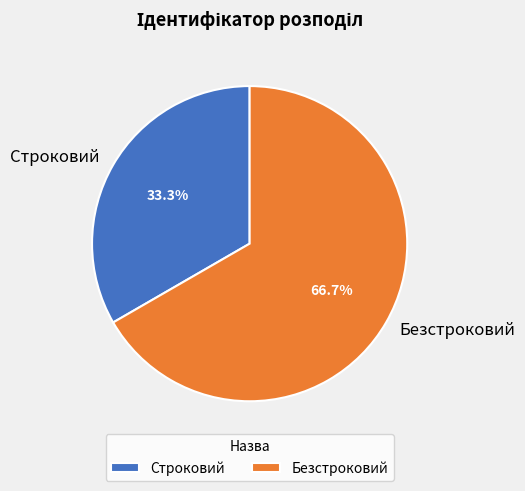

Which category has the biggest portion of the pie?

Безстроковий